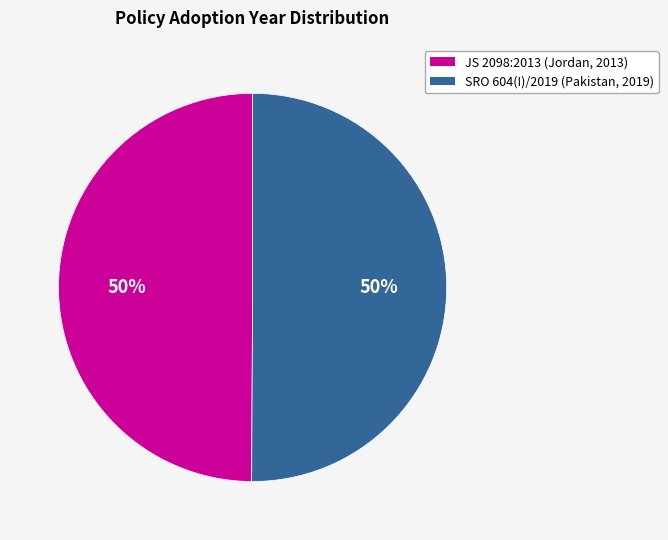

To the nearest percent, what is the average slice percentage?

50%